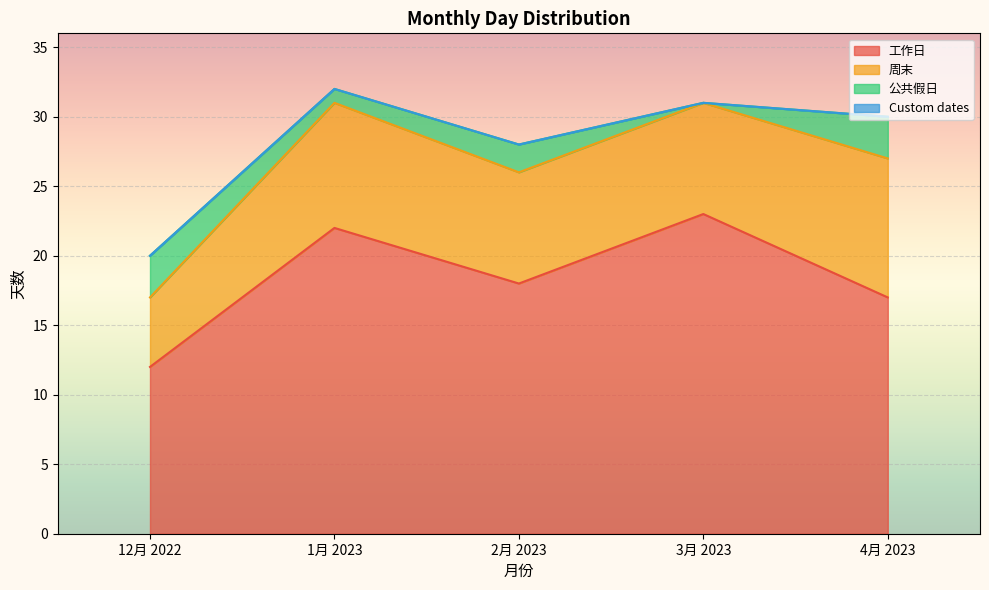

Does the chart display data point markers on the line(s)?

No